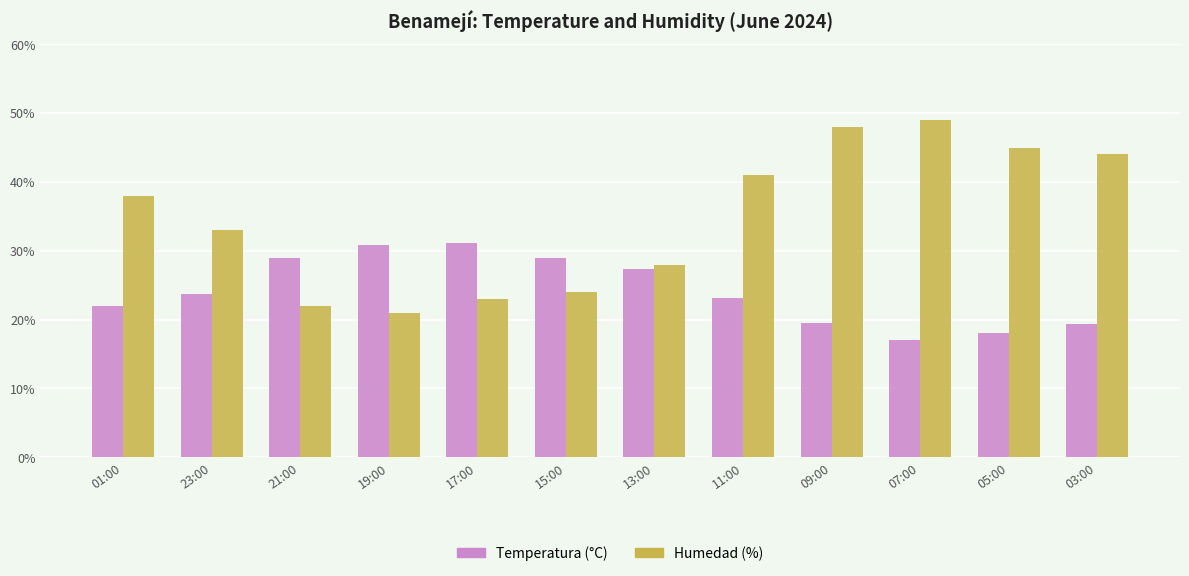

What position from the right is 19:00?

9